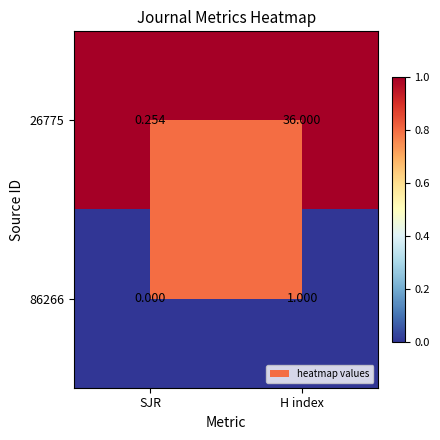

How many categories are shown in the chart?

2